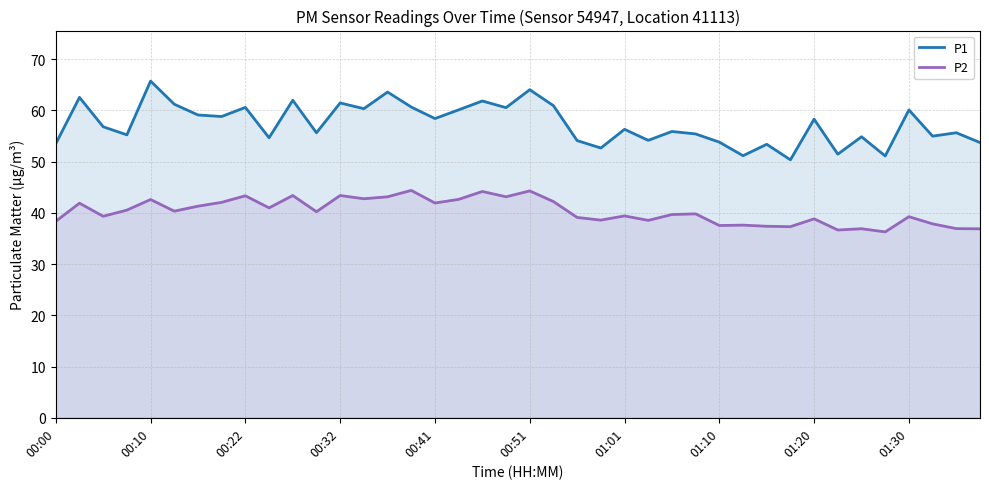

Rank the series at 00:10 from lowest to highest value.

P2, P1